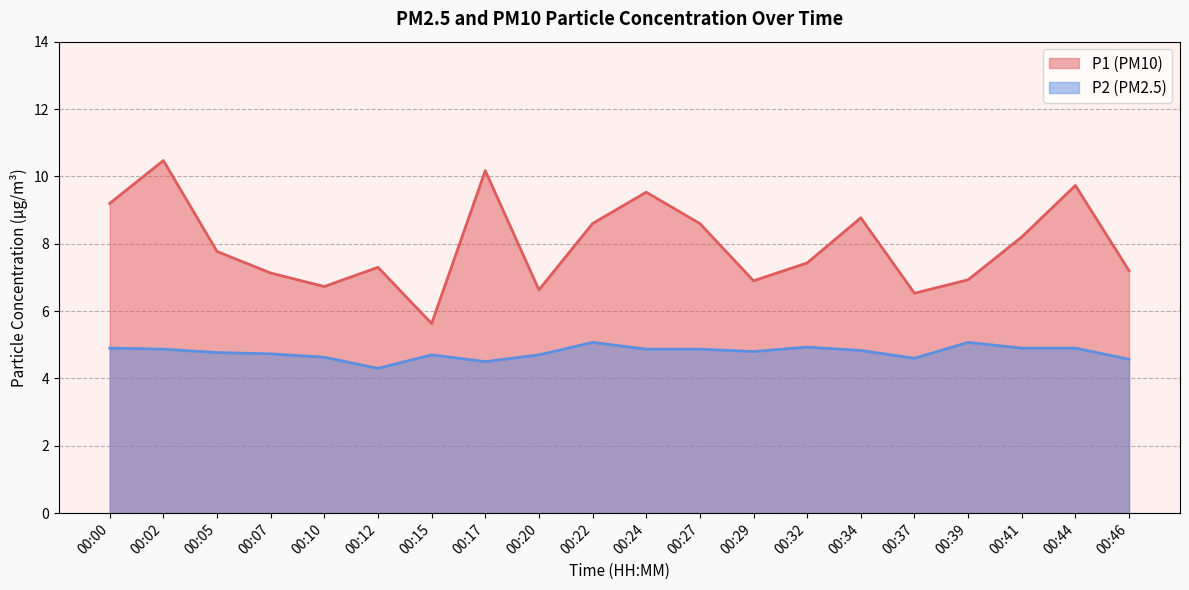

True or false: P1 and P2 cross at least once.

False